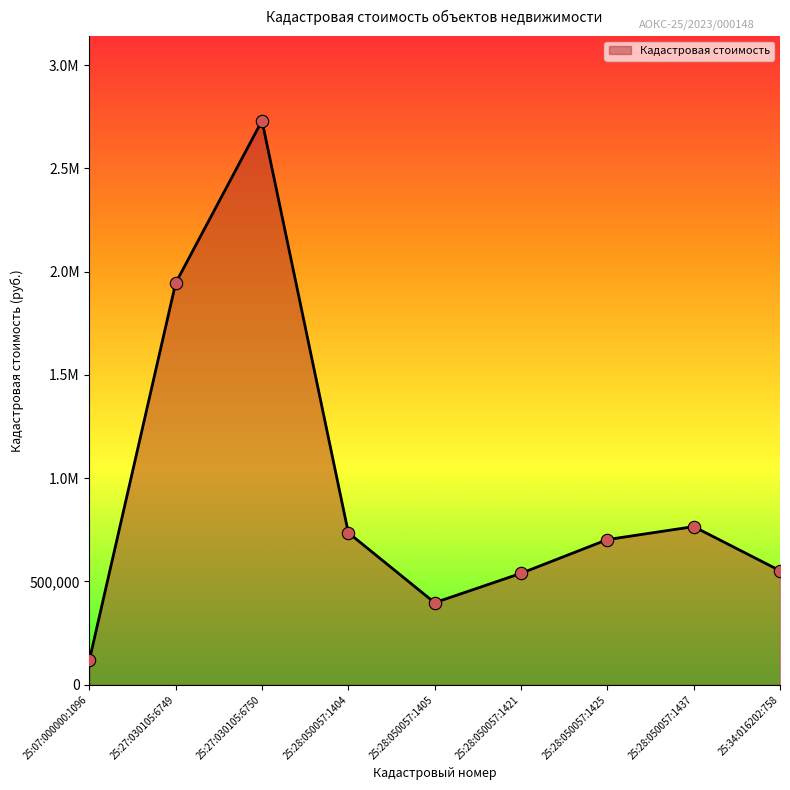

Is this an area chart (filled region under the line)?

Yes